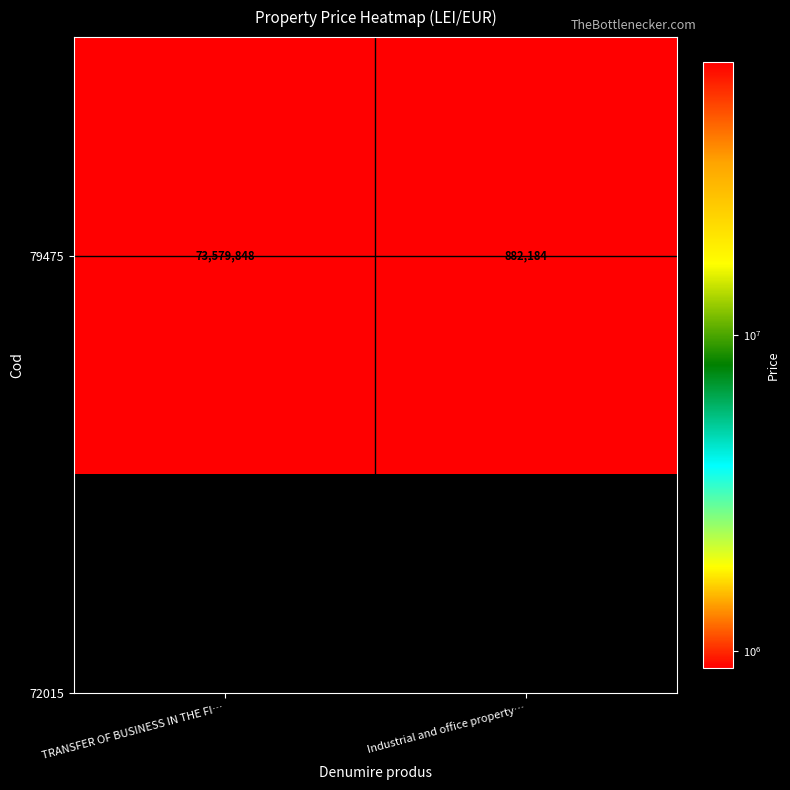

At which category does the chart reach its minimum across all series?

Industrial and office property…